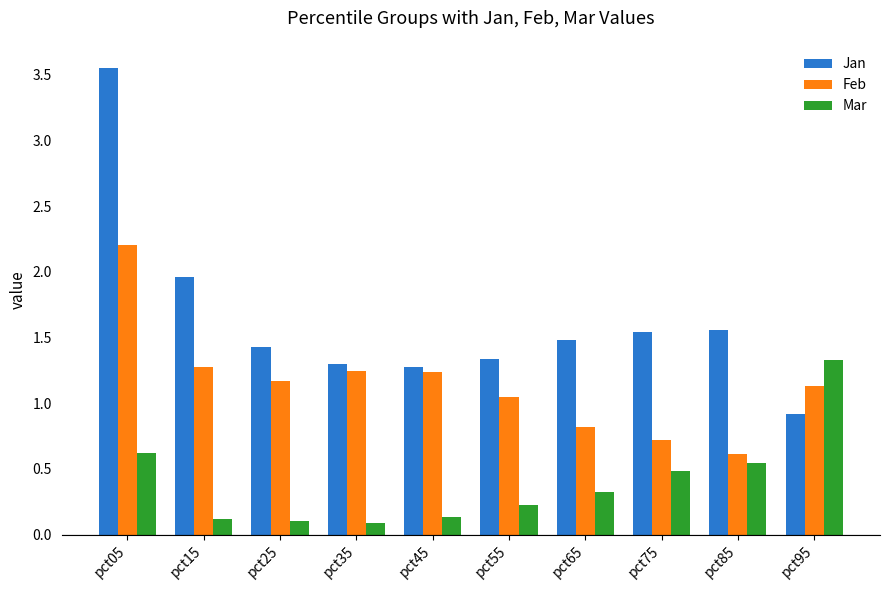

The Feb series shows 0.7 at pct75. True or false?

True